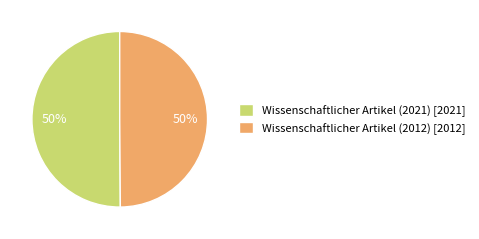

To the nearest percent, what is the combined percentage of Wissenschaftlicher Artikel (2021) and Wissenschaftlicher Artikel (2012)?

100%